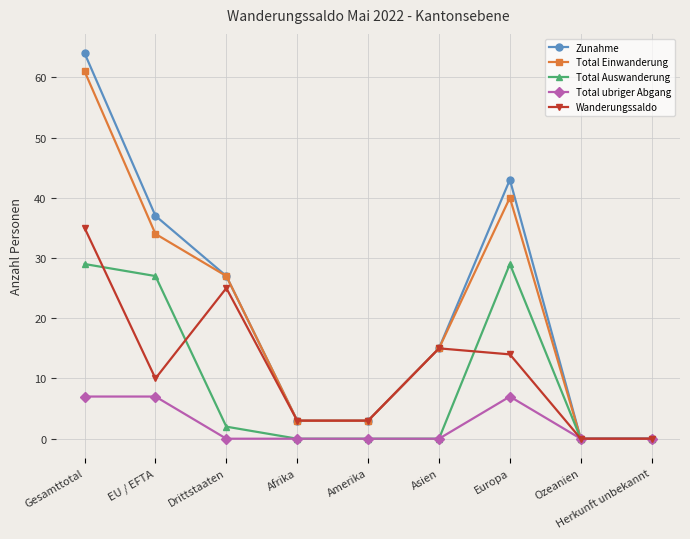

Does the chart display data point markers on the line(s)?

Yes